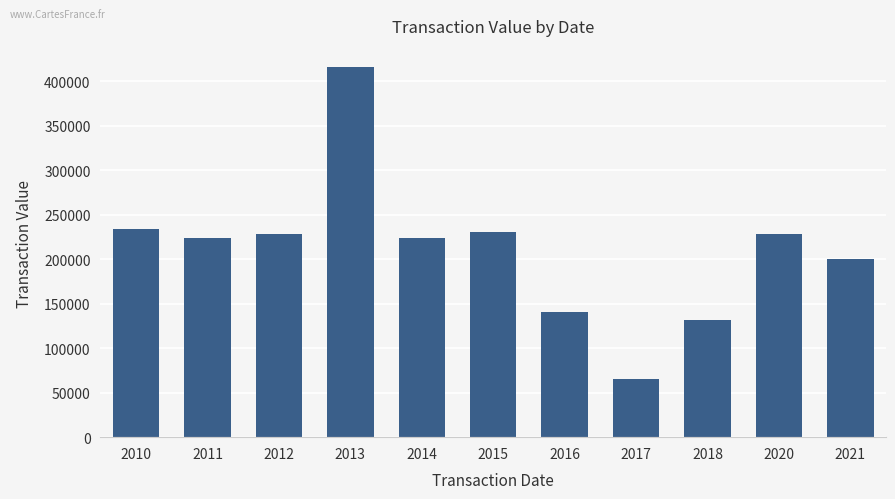

What is the difference between the maximum and minimum values?

350455